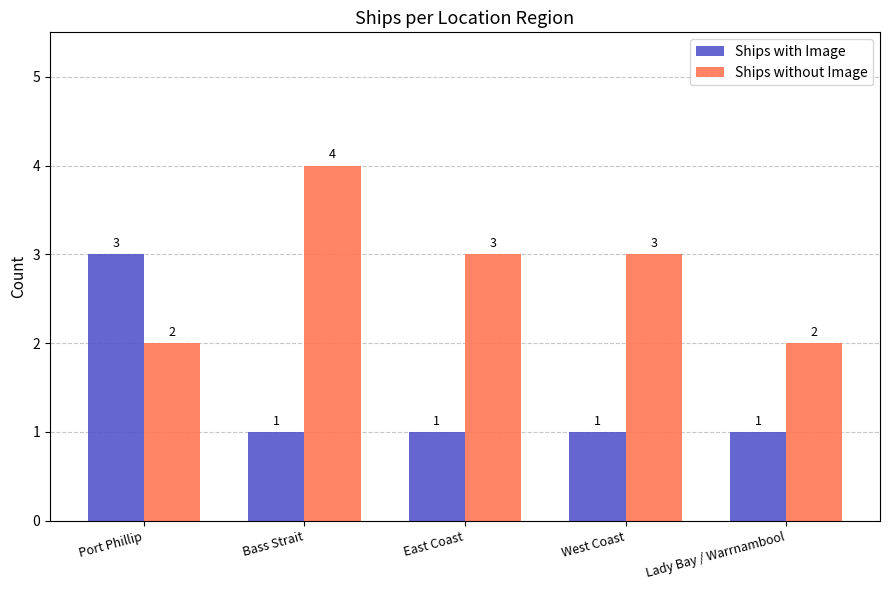

What is the total value across all series at Port Phillip?

5